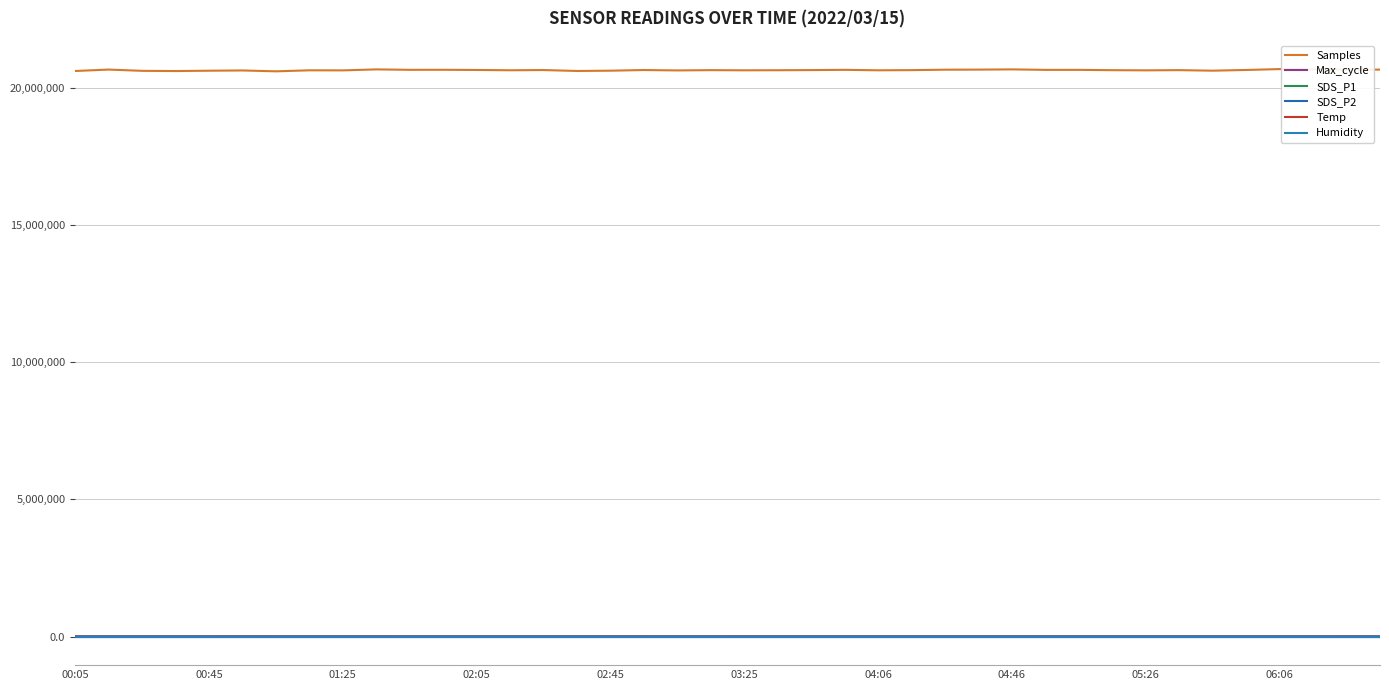

At which label does SDS_P1 first exceed 9?

19